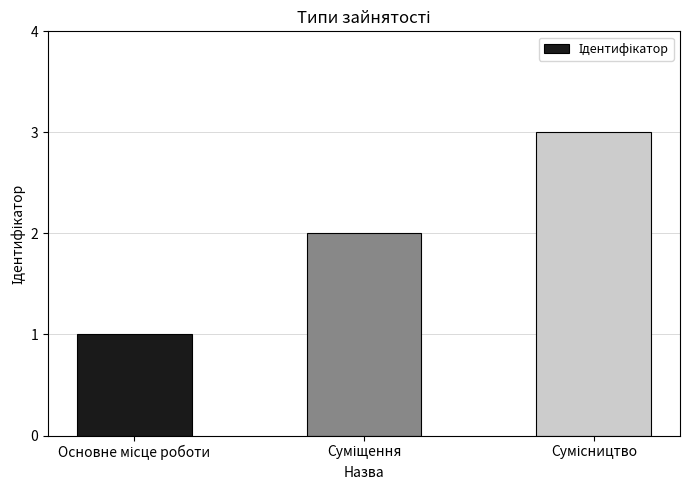

What is the greatest value displayed?

3